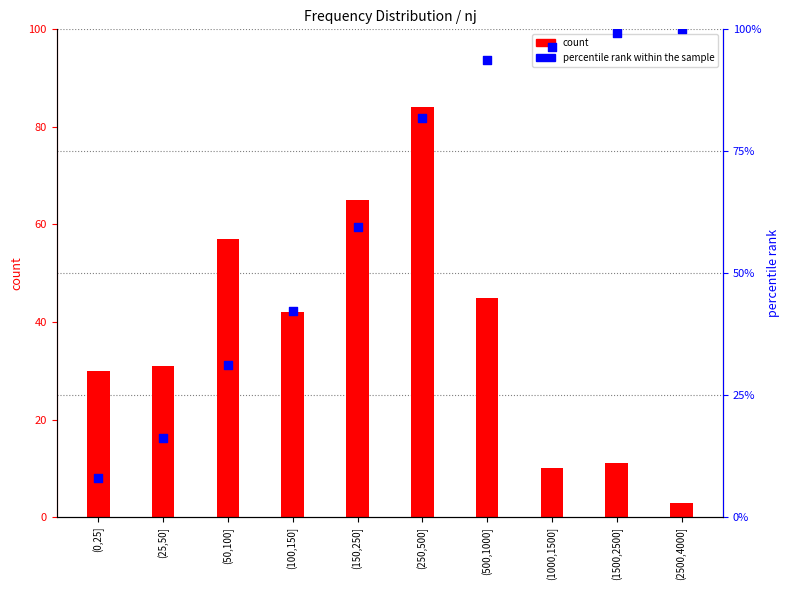

Is the value of count at (250,500] greater than the value of percentile rank within the sample at (150,250]?

Yes